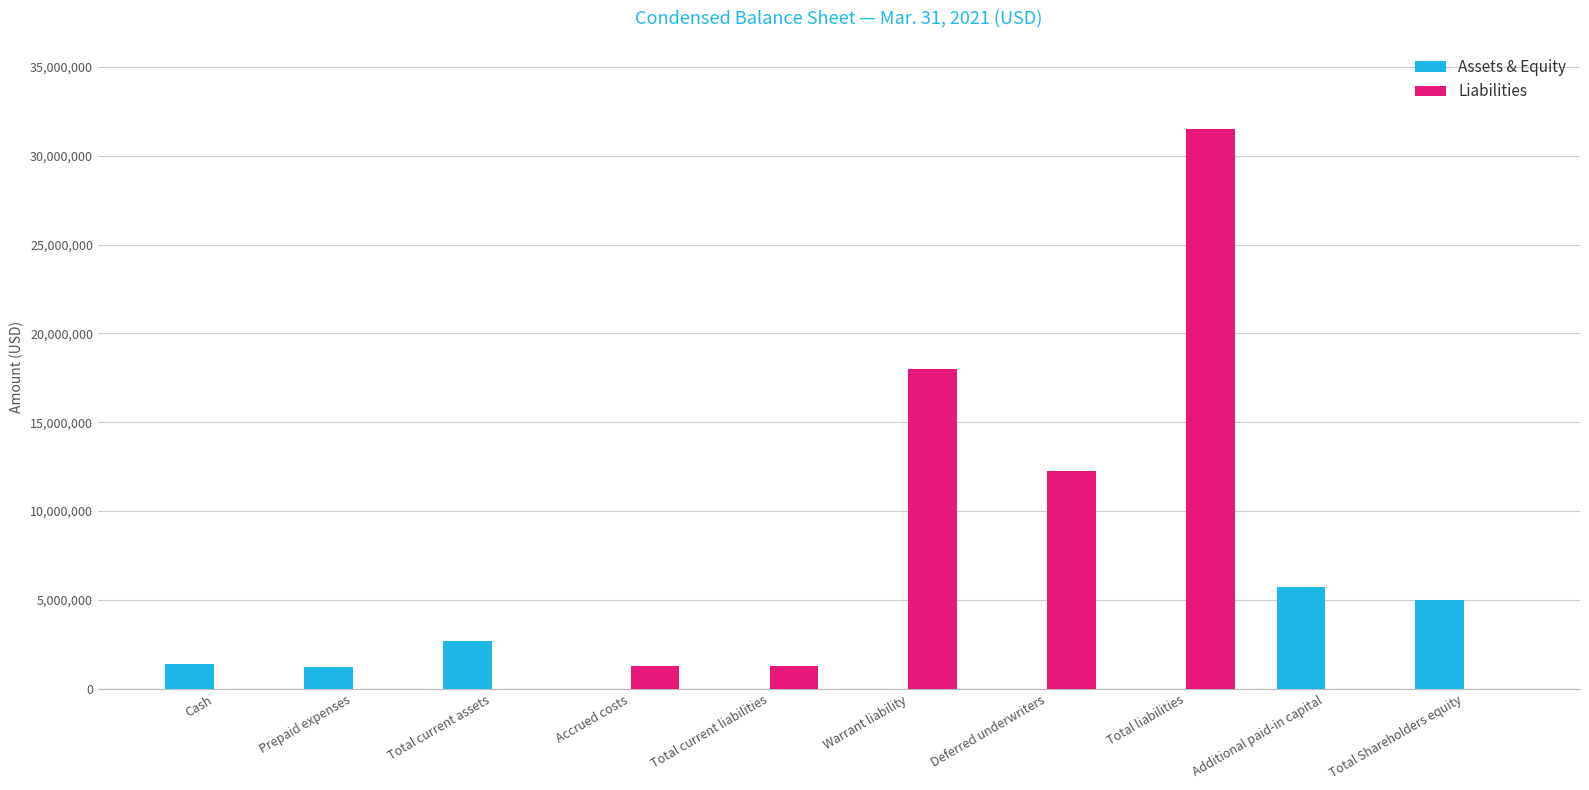

Is it true that Assets & Equity equals -3508224 at Deferred underwriters?

False